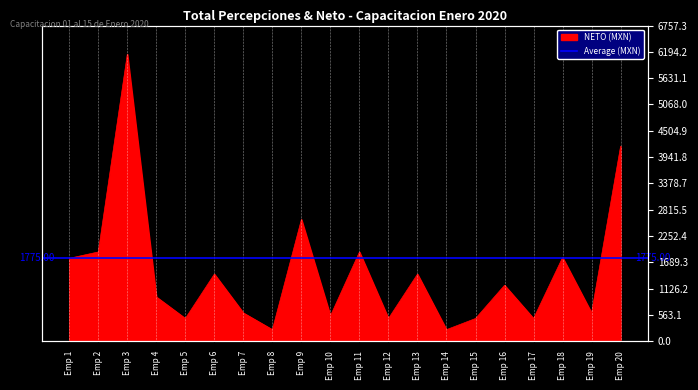

Which category has the lowest value across all series?

Emp 8